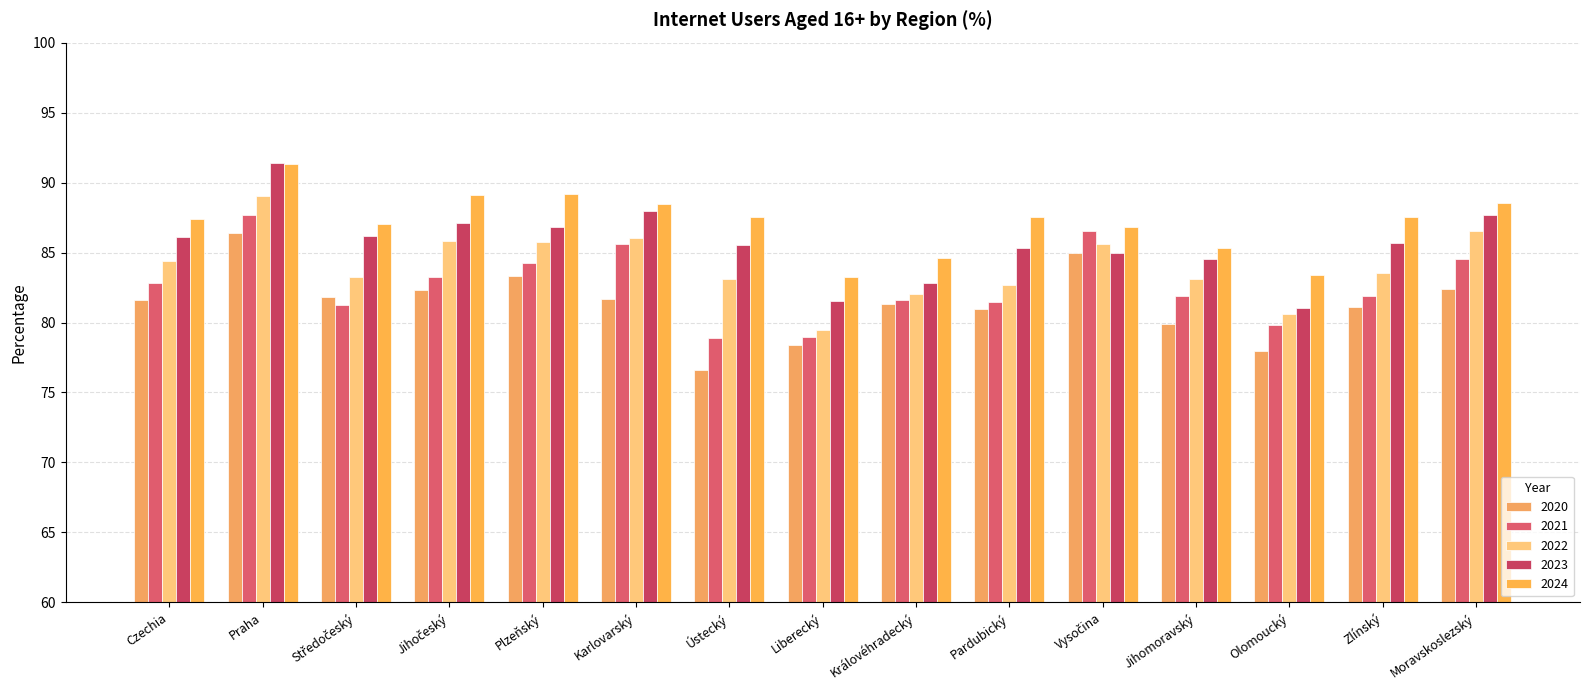

Which has a higher value, Liberecký or Pardubický?

Pardubický